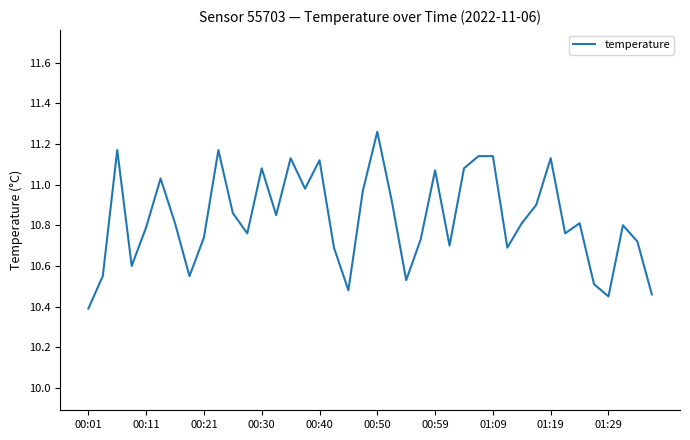

What is the difference between the maximum and minimum values?

0.9